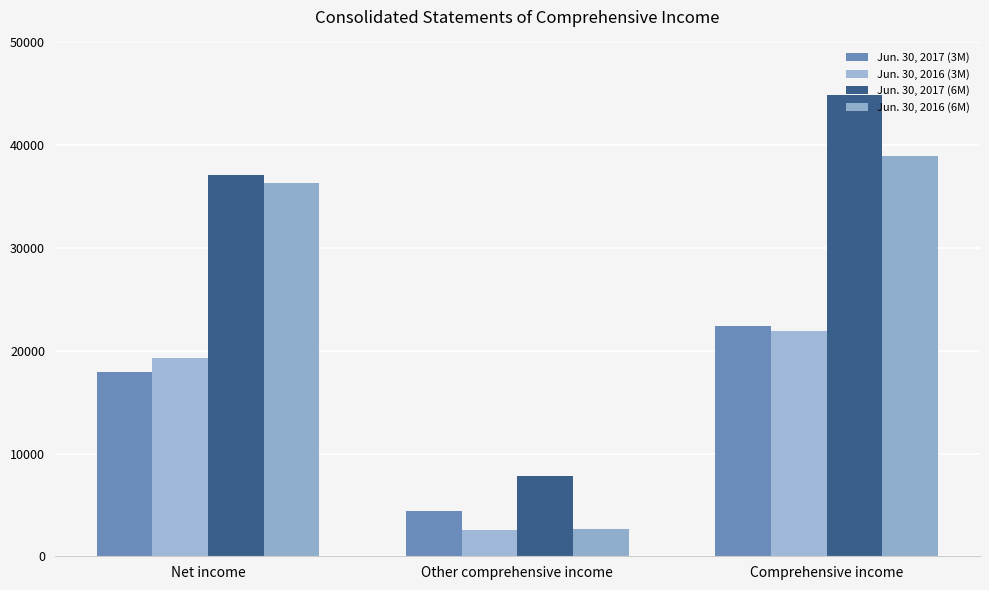

What is the label of the 2nd bar from the right?

Other comprehensive income